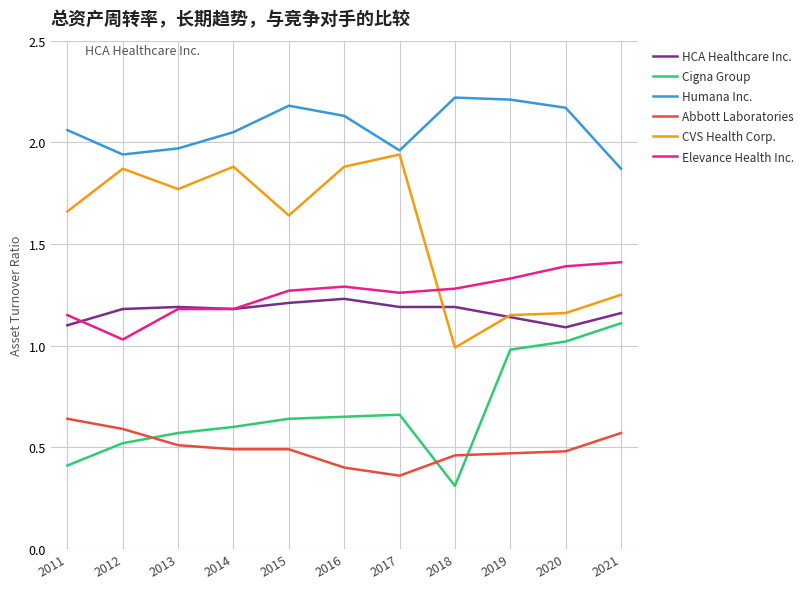

How many lines are shown in the chart?

6